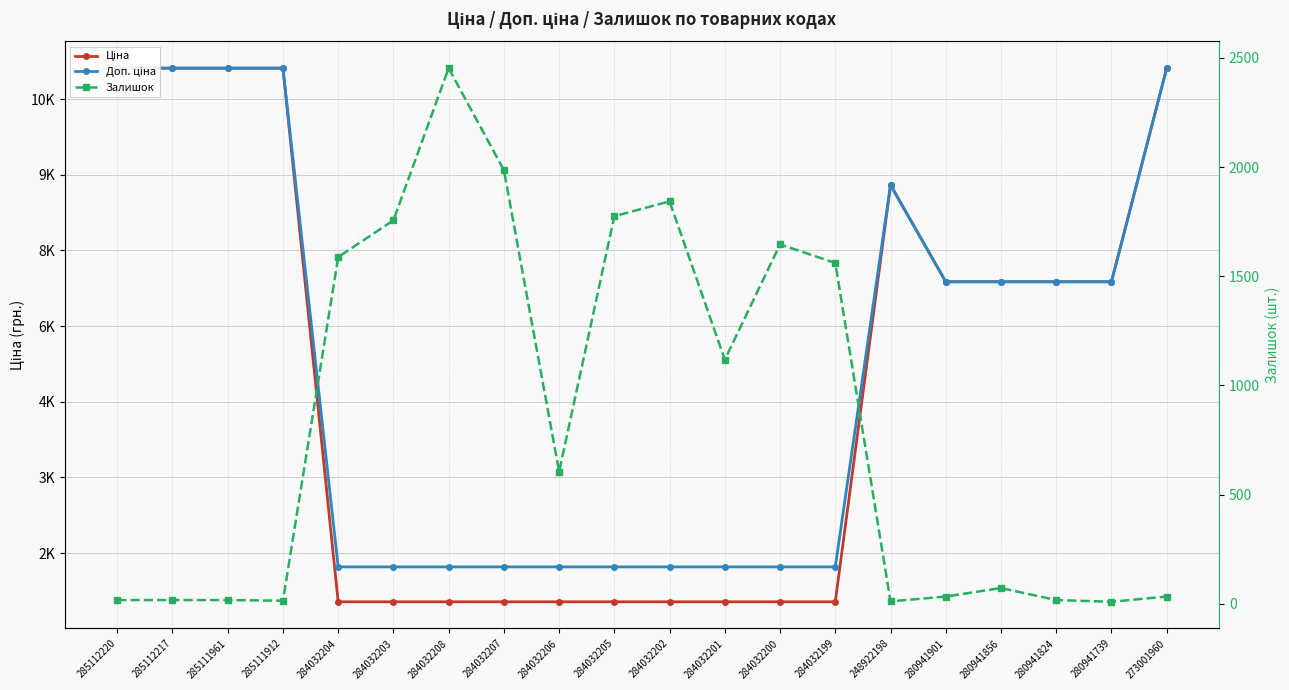

Reading left to right, what are all the values shown in this chart?

Ціна: 11113.6	11113.6	11113.6	11113.6	535.4	535.4	535.4	535.4	535.4	535.4	535.4	535.4	535.4	535.4	8797.6	6879.5	6879.5	6879.5	6879.5	11113.6
Доп. ціна: 11113.6	11113.6	11113.6	11113.6	1227.2	1227.2	1227.2	1227.2	1227.2	1227.2	1227.2	1227.2	1227.2	1227.2	8797.6	6879.5	6879.5	6879.5	6879.5	11113.6
Залишок: 17.0	17.0	17.0	14.0	1588.0	1756.0	2453.0	1986.0	605.0	1775.0	1843.0	1118.0	1646.0	1561.0	11.0	33.0	72.0	17.0	9.0	33.0